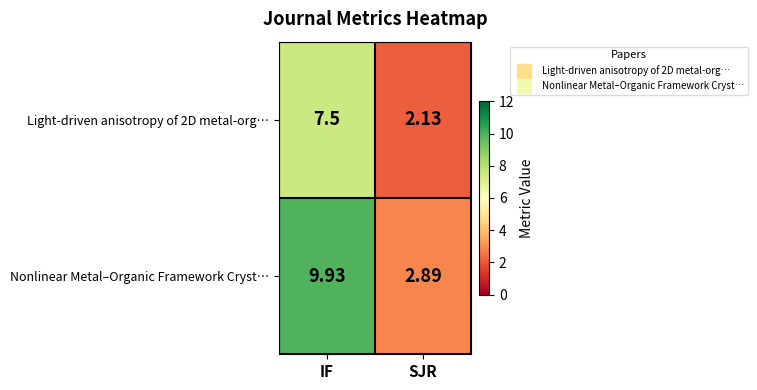

Which series has the largest range (max minus min)?

Nonlinear Metal–Organic Framework Cryst…